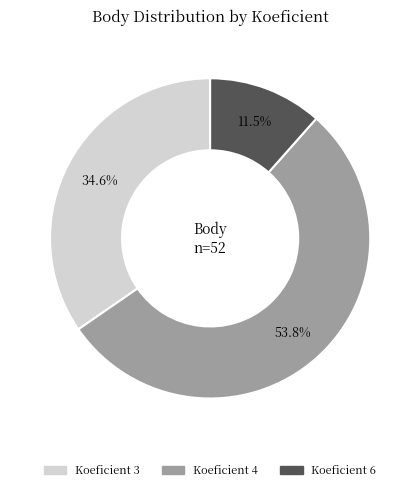

Is there any slice that represents more than half of the pie?

Yes